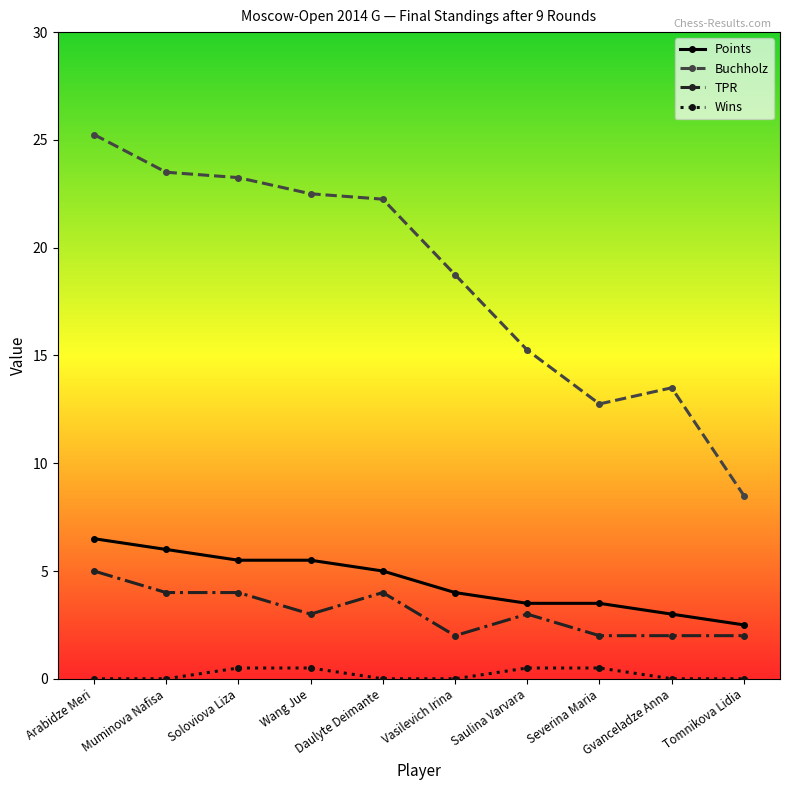

What is the approximate value of TPR at Arabidze Meri?

5.0